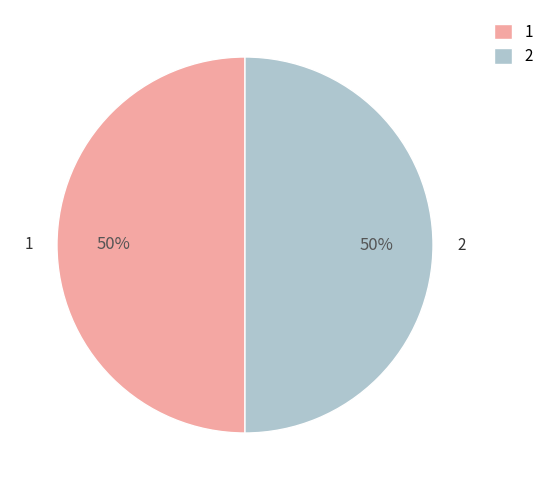

The 1 slice represents 58% of the pie. True or false?

False